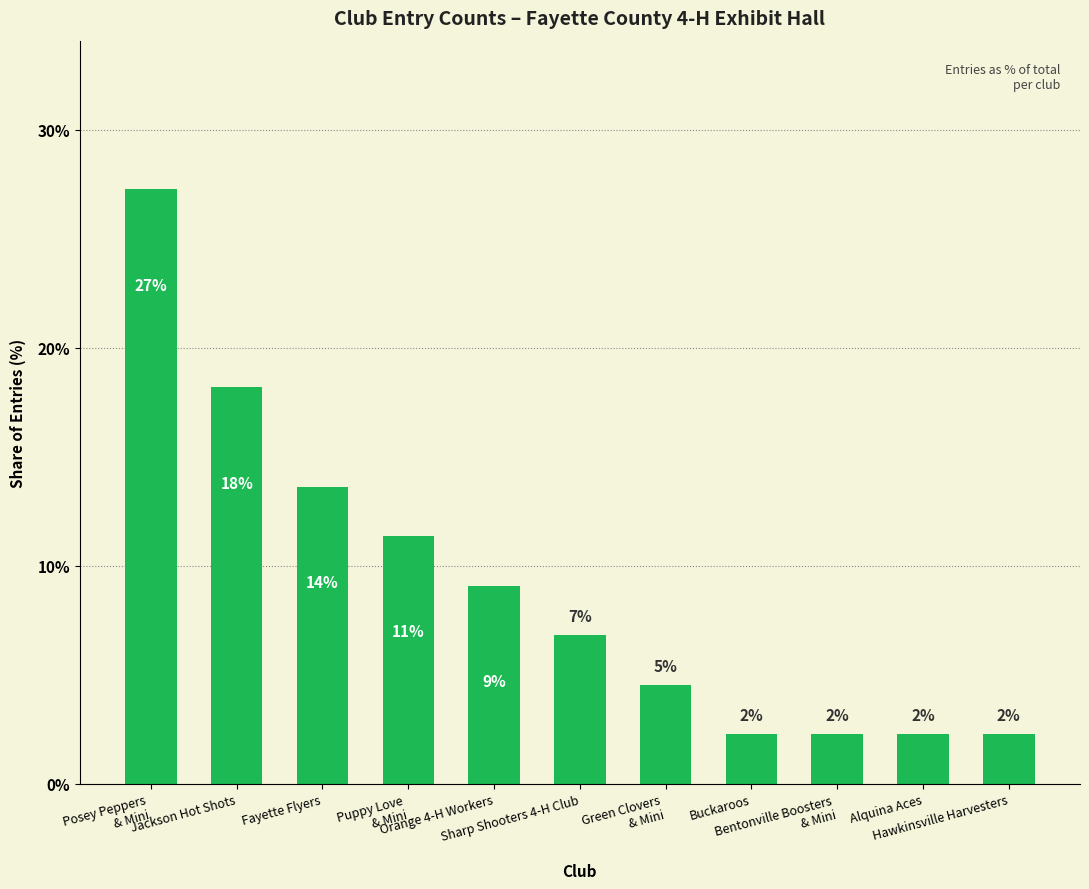

True or false: the data shows 1.2 at Green Clovers
& Mini.

False